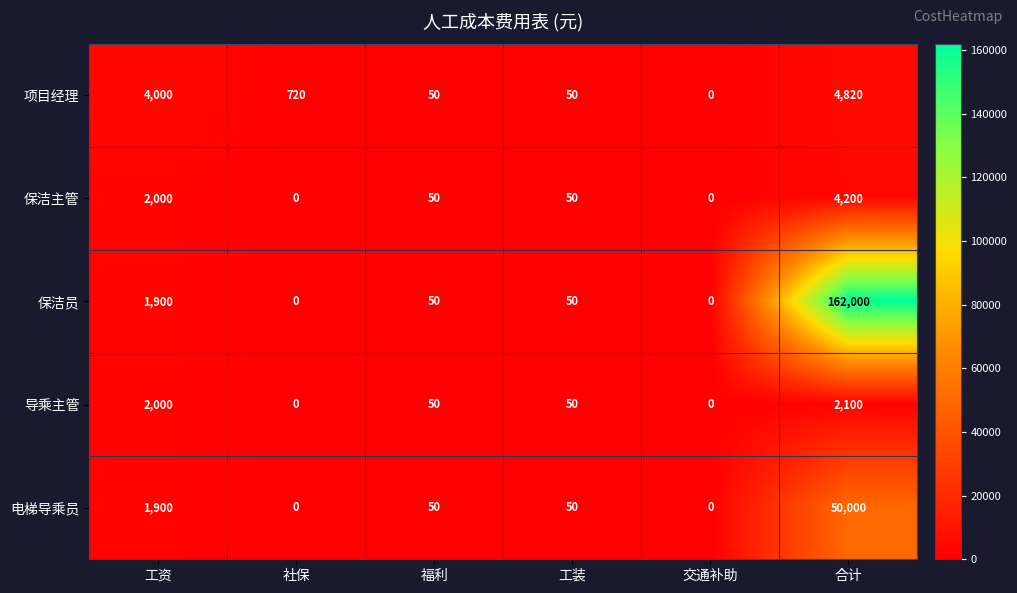

How many data points does each series have?

6